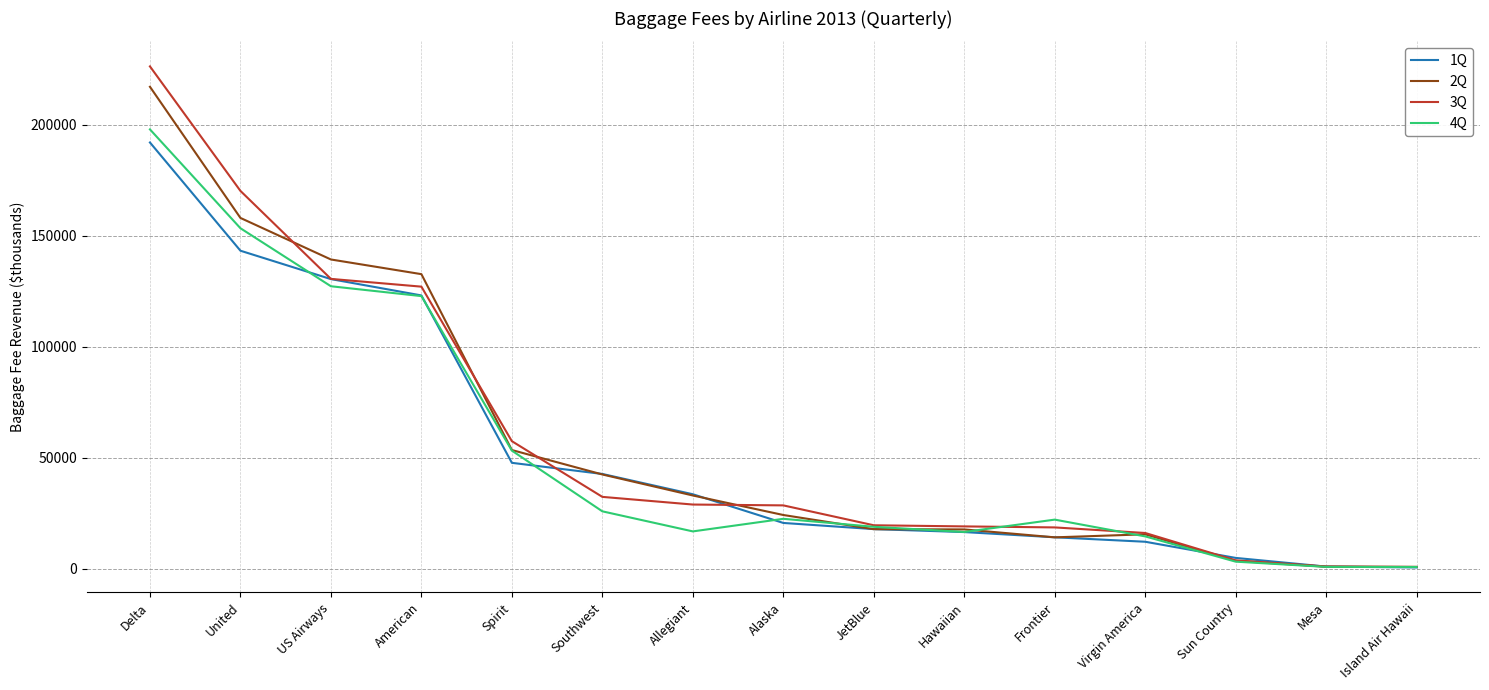

At which label does 4Q reach its peak?

Delta